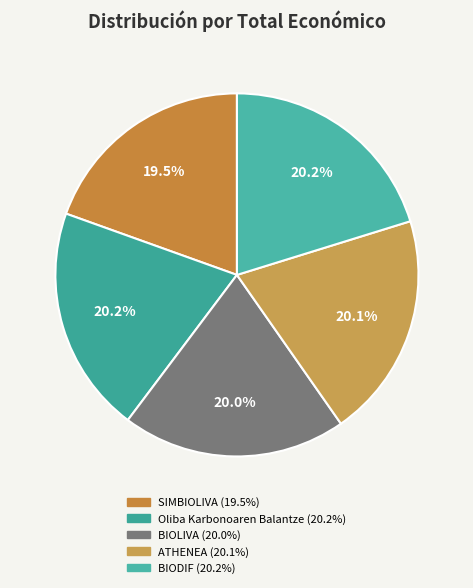

Does BIOLIVA represent more than half of the total?

No